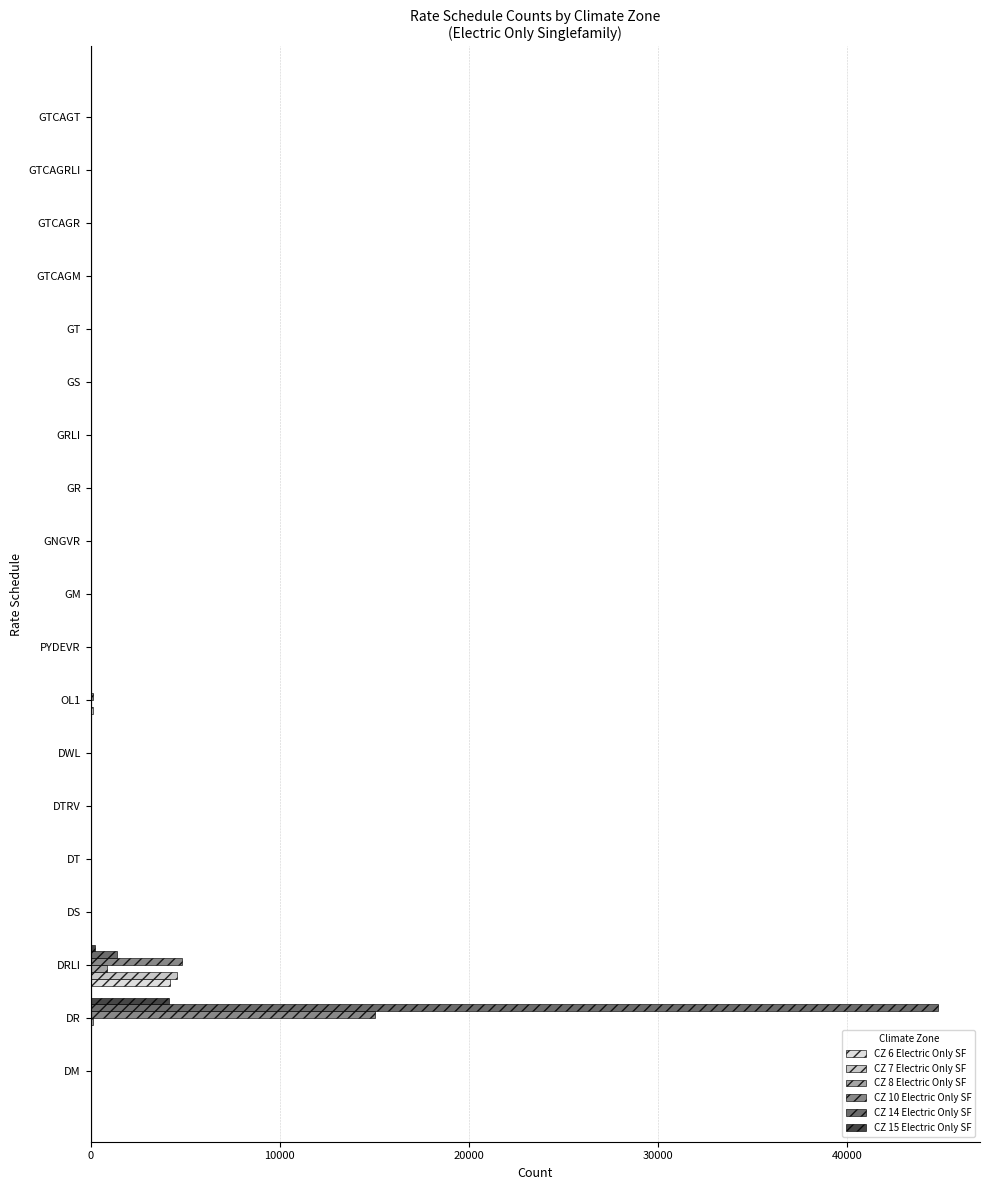

At which category is the sum across all series the highest?

DR